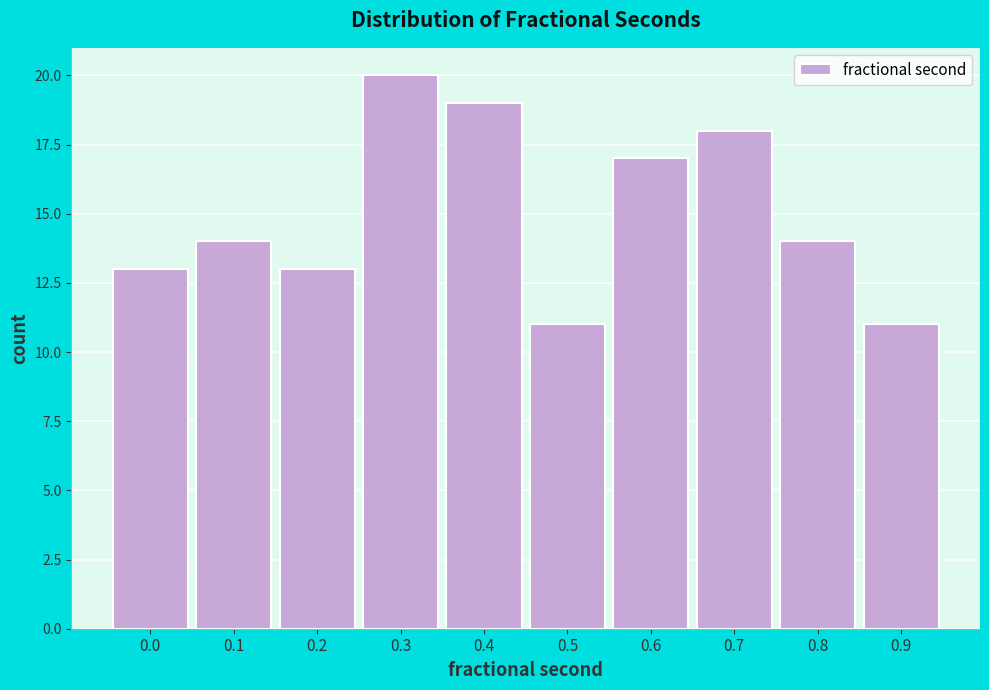

Reading left to right, list all the values displayed in this chart.

0.0=13	0.1=14	0.2=13	0.3=20	0.4=19	0.5=11	0.6=17	0.7=18	0.8=14	0.9=11